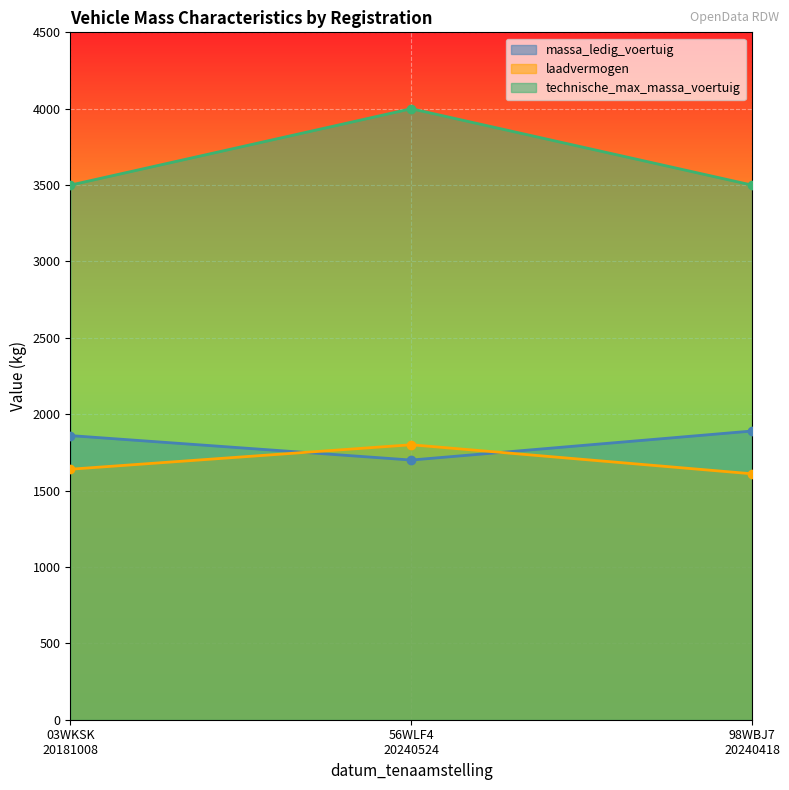

What is the label of the 2nd point from the left?

56WLF4
20240524